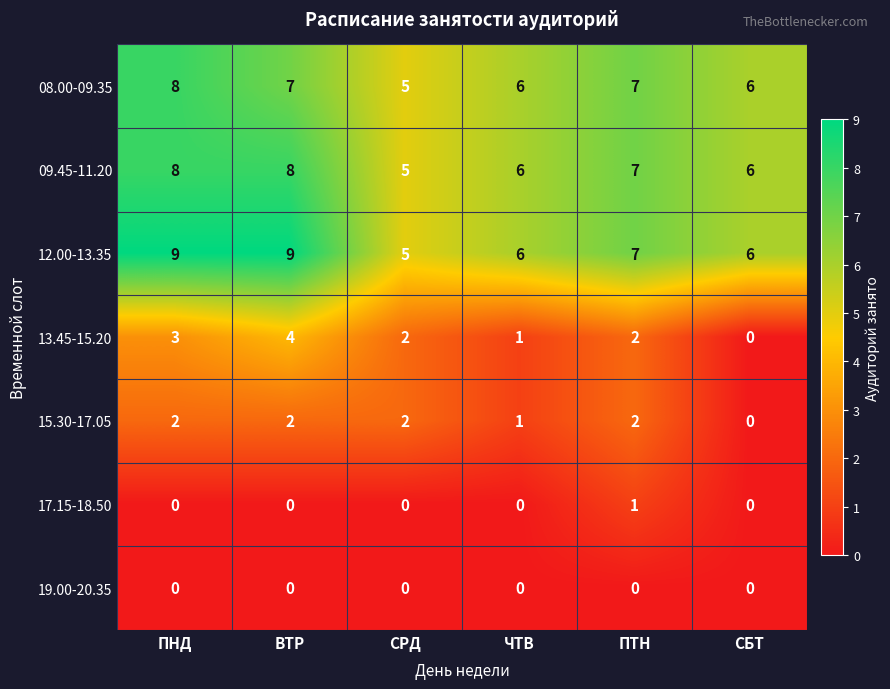

Which series changed the most between ПНД and ПТН?

12.00-13.35